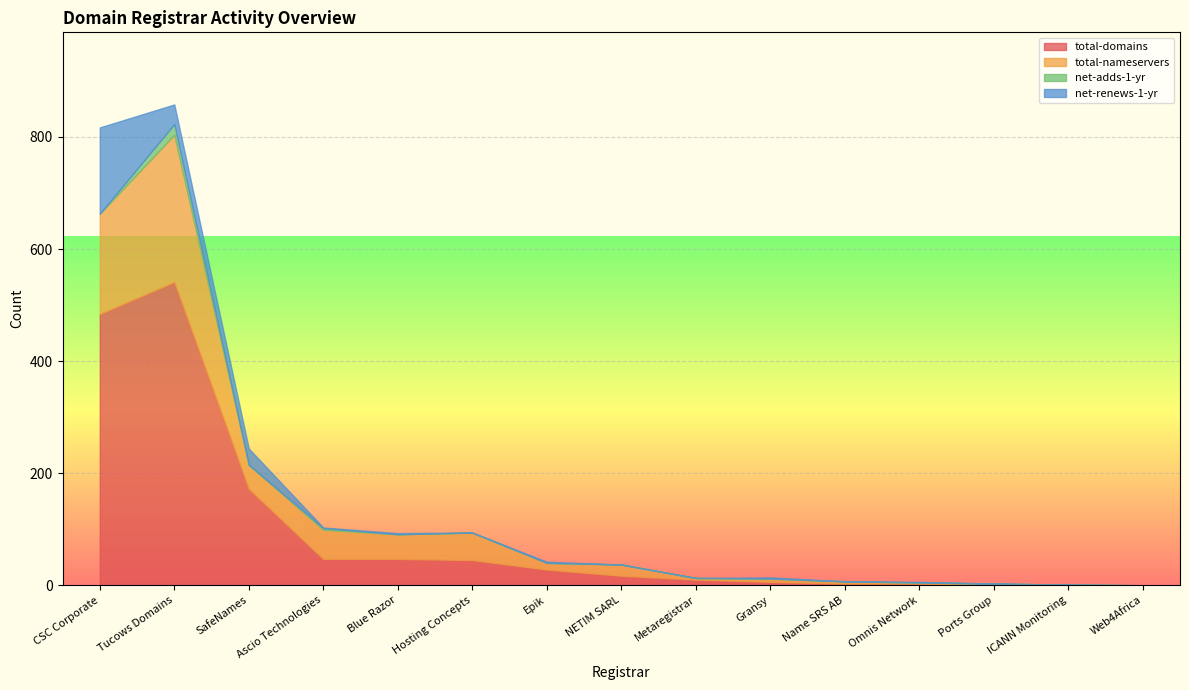

Where is net-renews-1-yr nearest to the value 77?

Tucows Domains